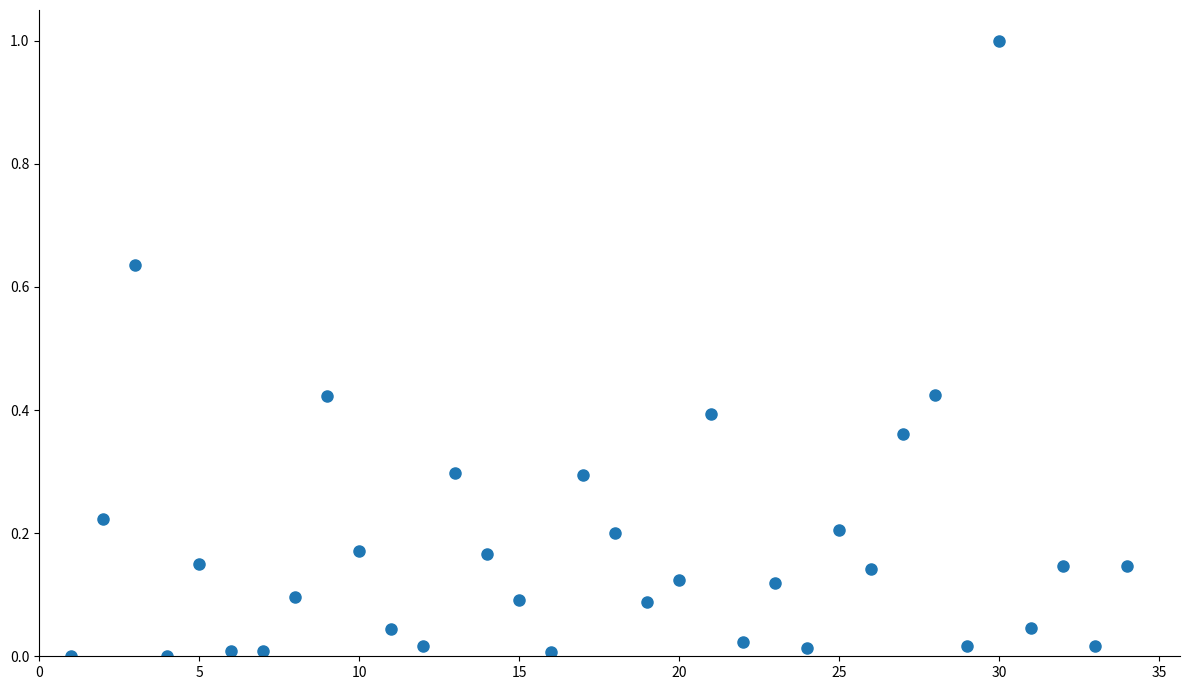

What is the range of X values (max minus min)?

33.0